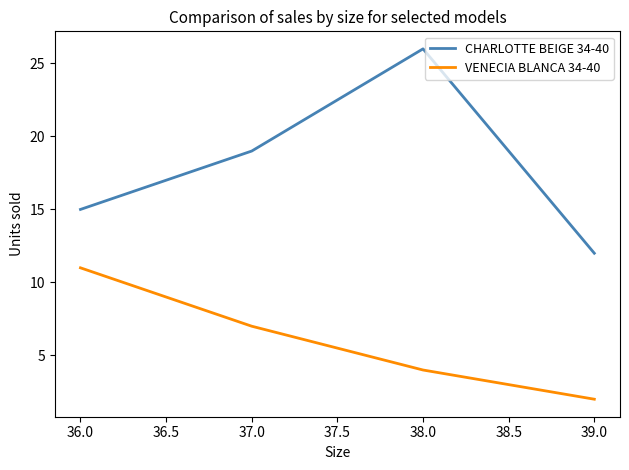

How many distinct data groups are displayed?

2